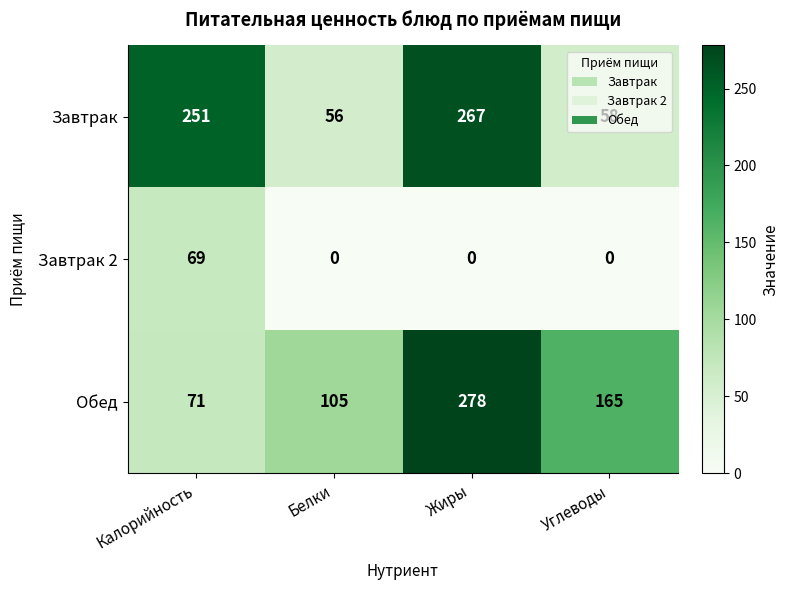

What is the spread (max minus min) of values at Калорийность?

182